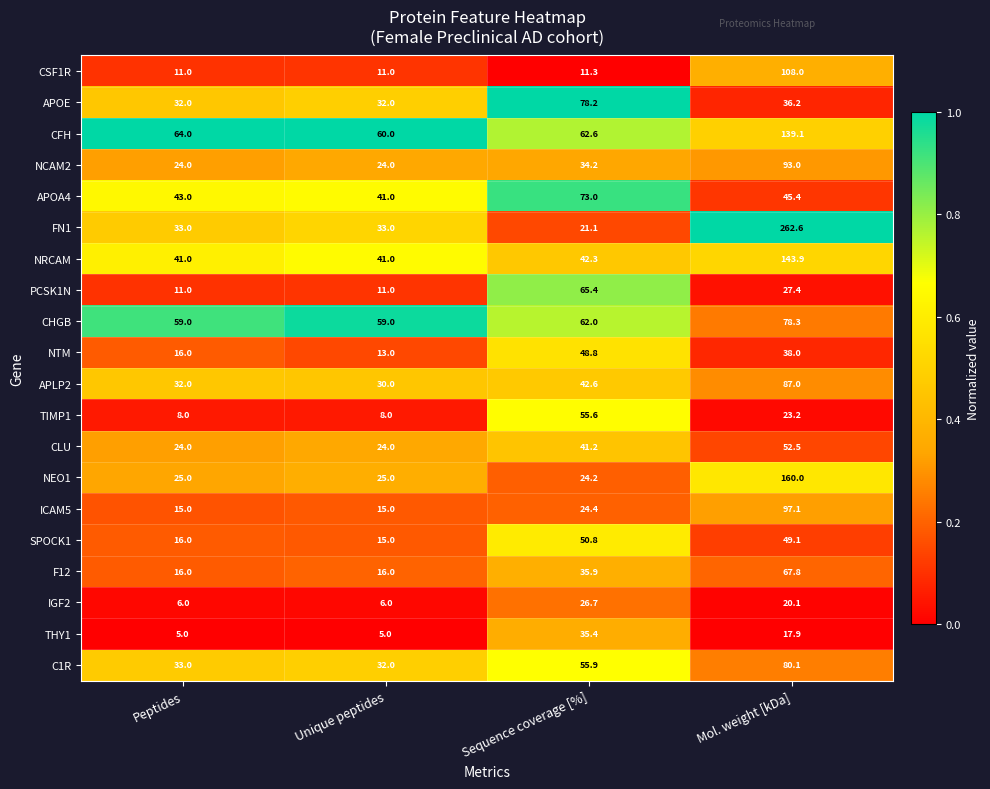

Count the number of categories in the chart.

4